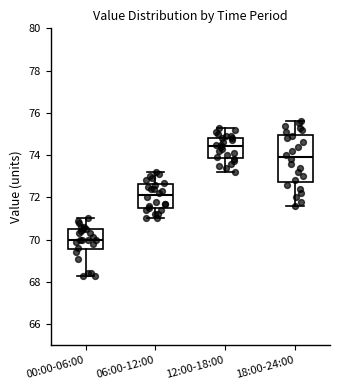

Which box has the lowest median line?

00:00-06:00